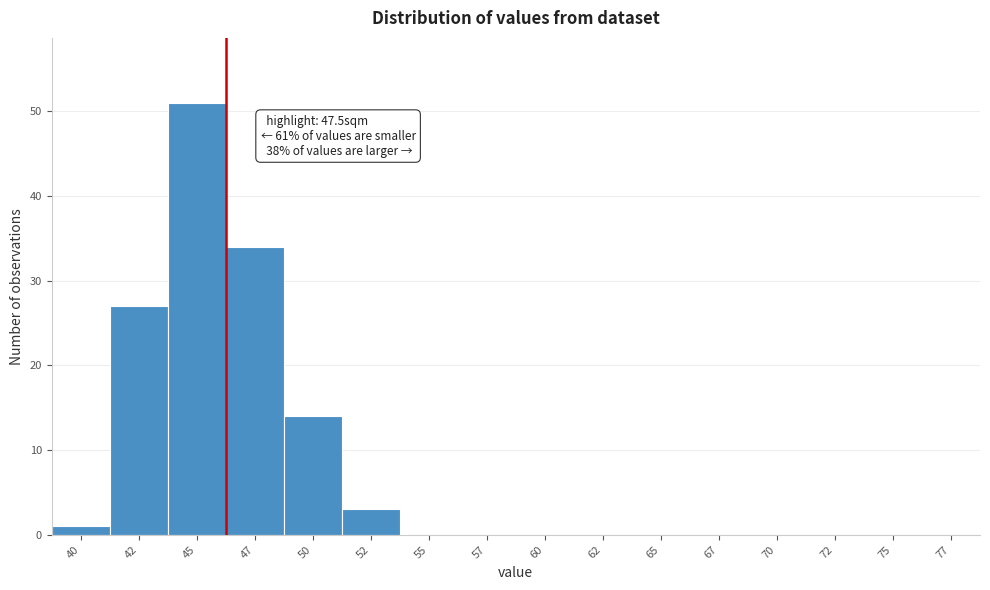

Reading left to right, list all the values displayed in this chart.

40=1	42=27	45=51	47=34	50=14	52=3	55=0	57=0	60=0	62=0	65=0	67=0	70=0	72=0	75=0	77=0